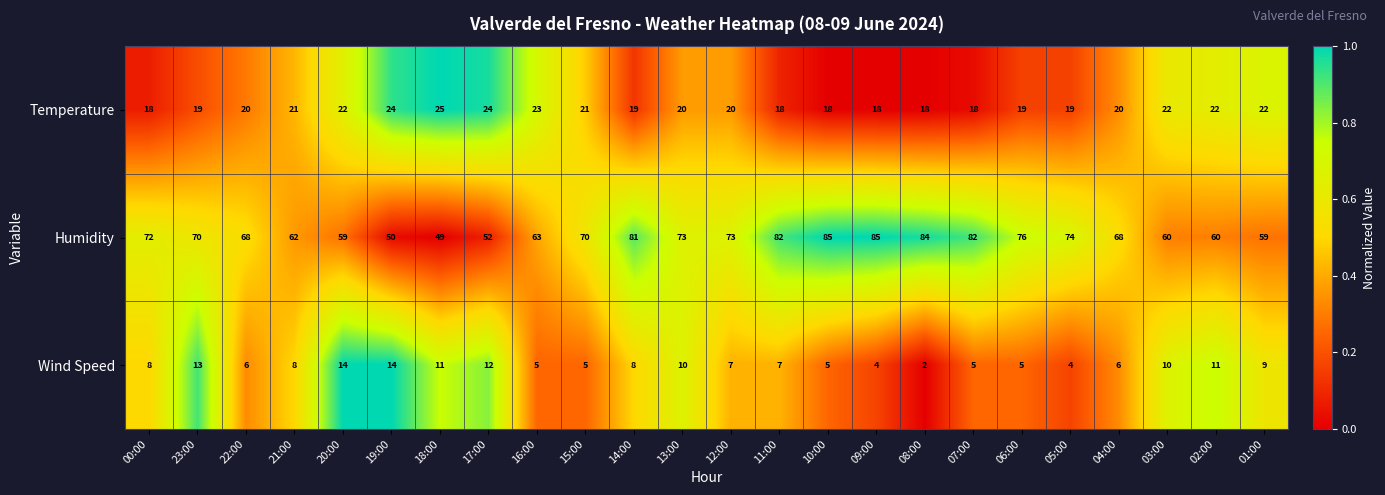

Between 18:00 and 17:00, which series saw the biggest shift?

Humidity